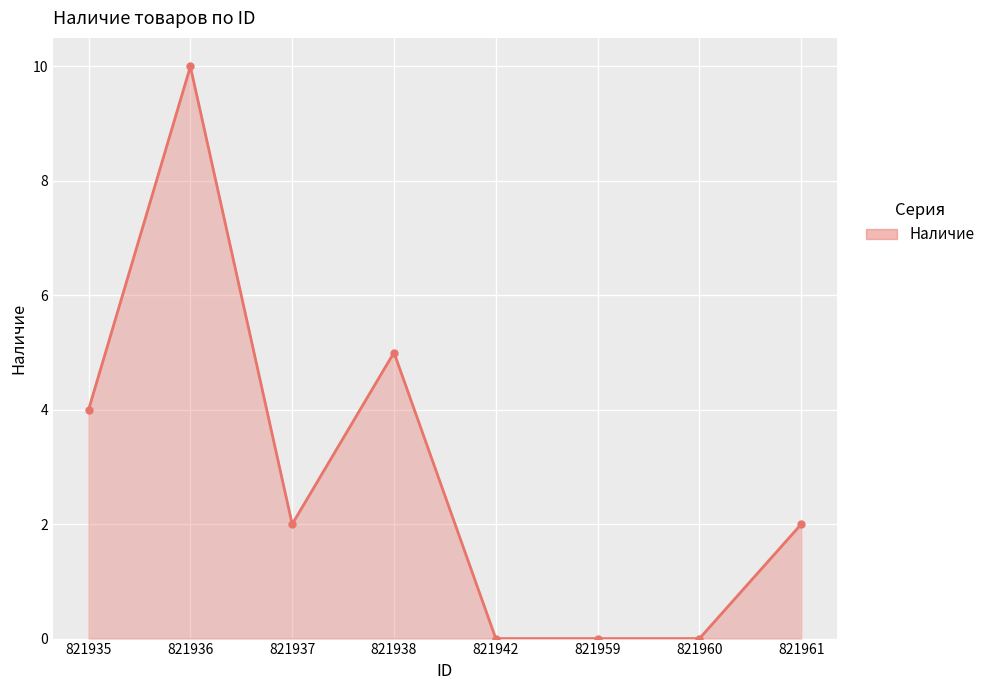

What is the value of the 4th point from the left?

5